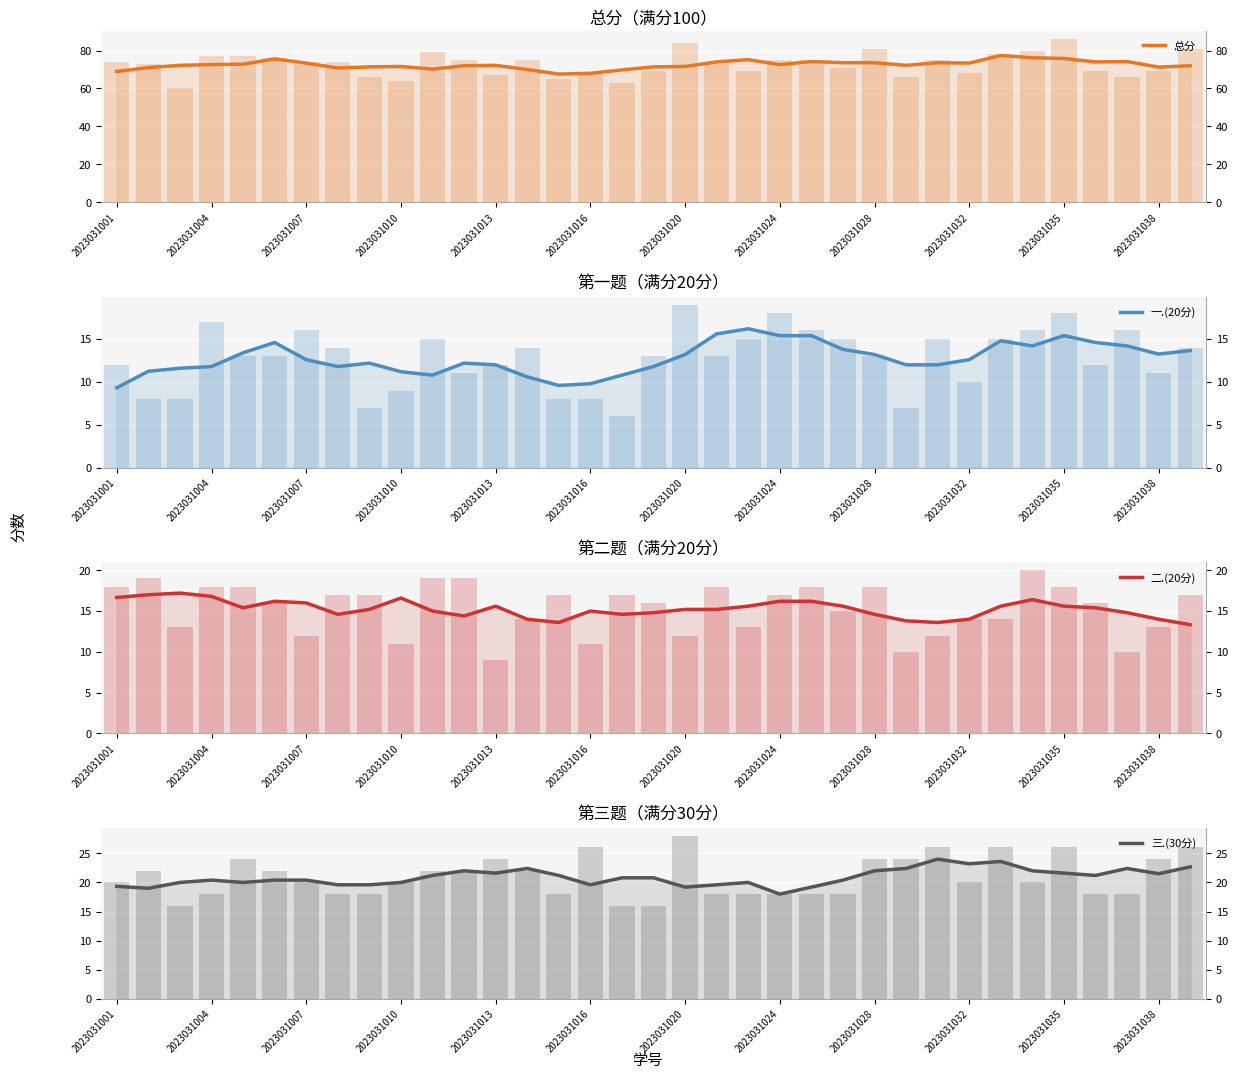

How many values in the 二.(20分) series exceed 15?

22